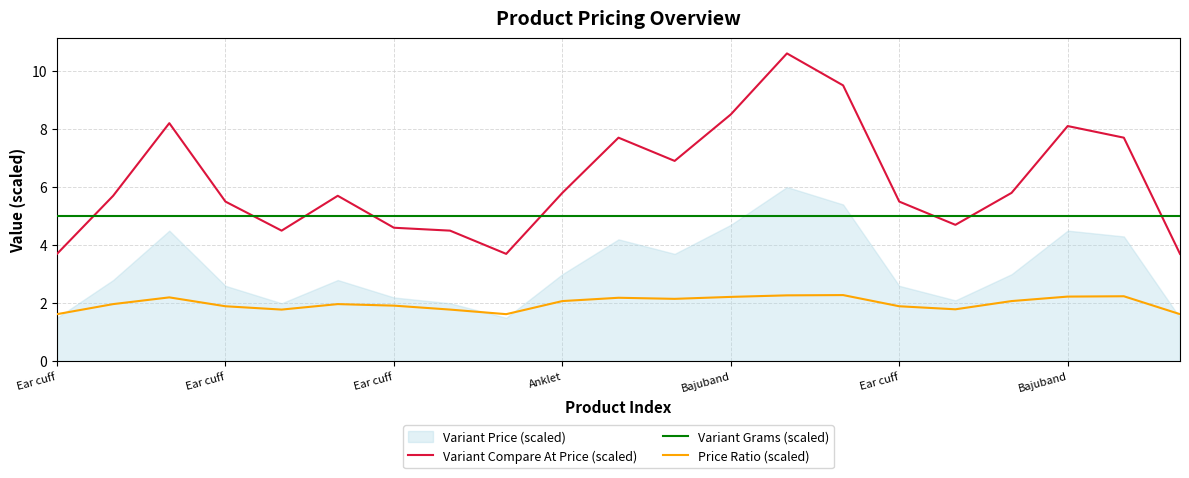

True or false: Variant Compare At Price (scaled) and Price Ratio (scaled) intersect in this chart.

False